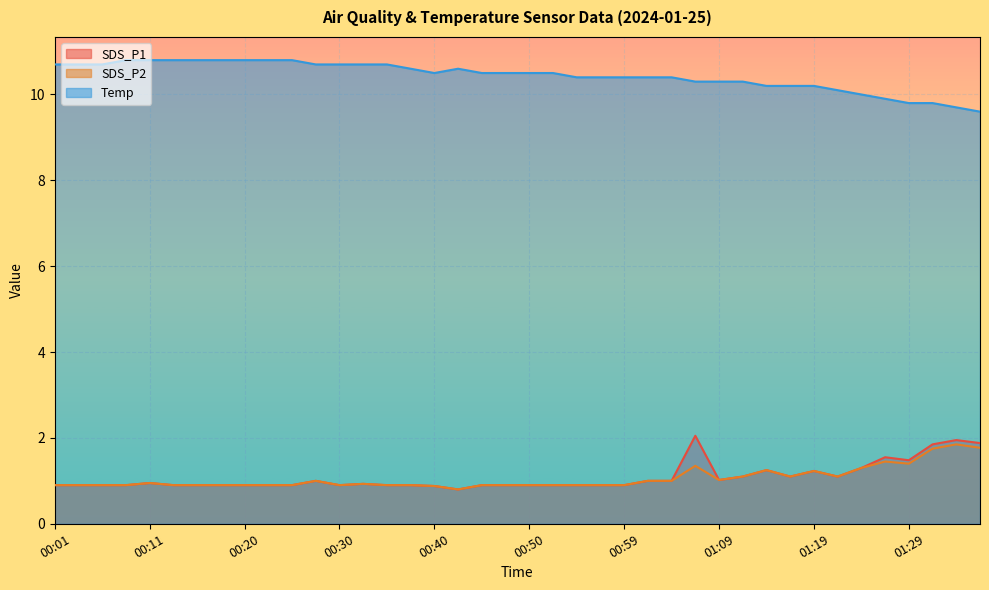

True or false: SDS_P1 and Temp intersect in this chart.

False